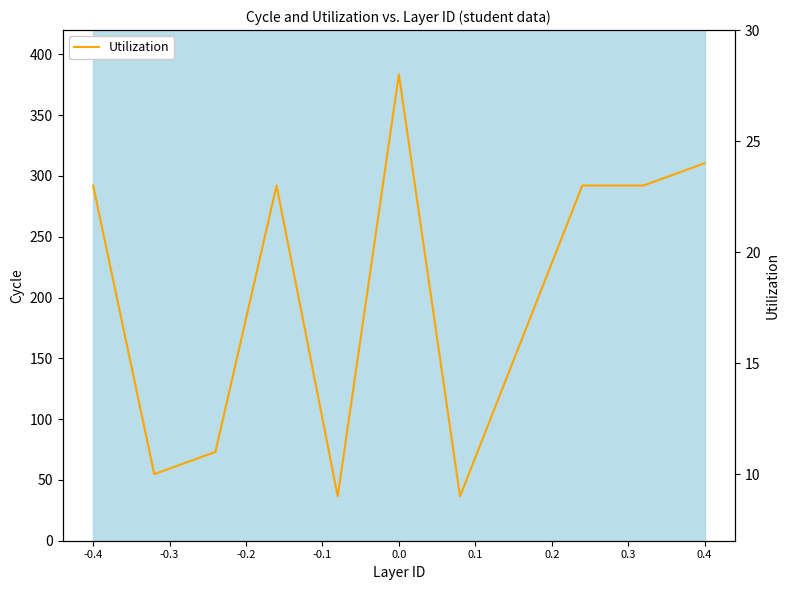

How many data points are above 23?

2